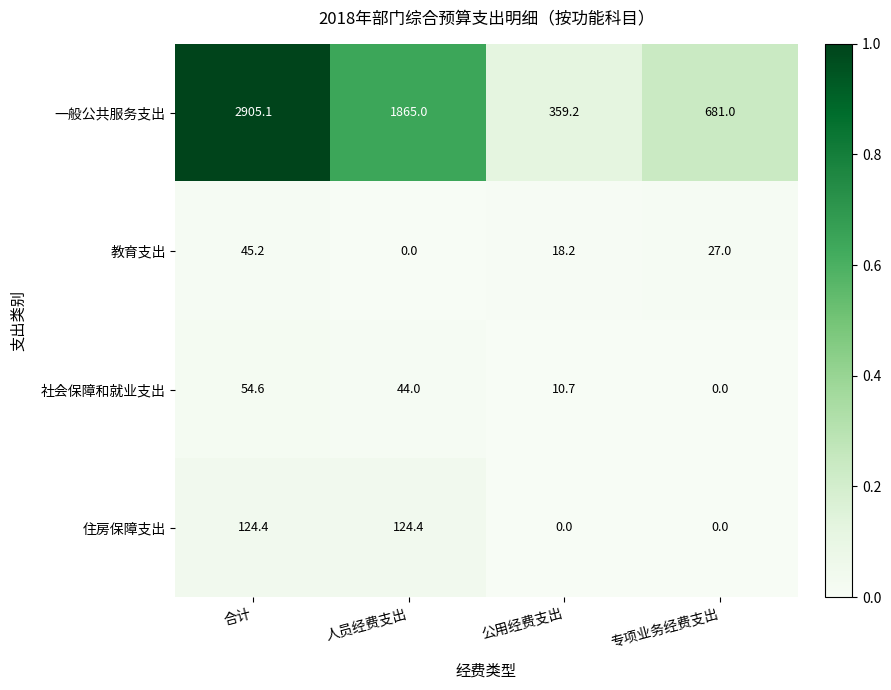

What value does the 一般公共服务支出 series have at 合计?

2905.1